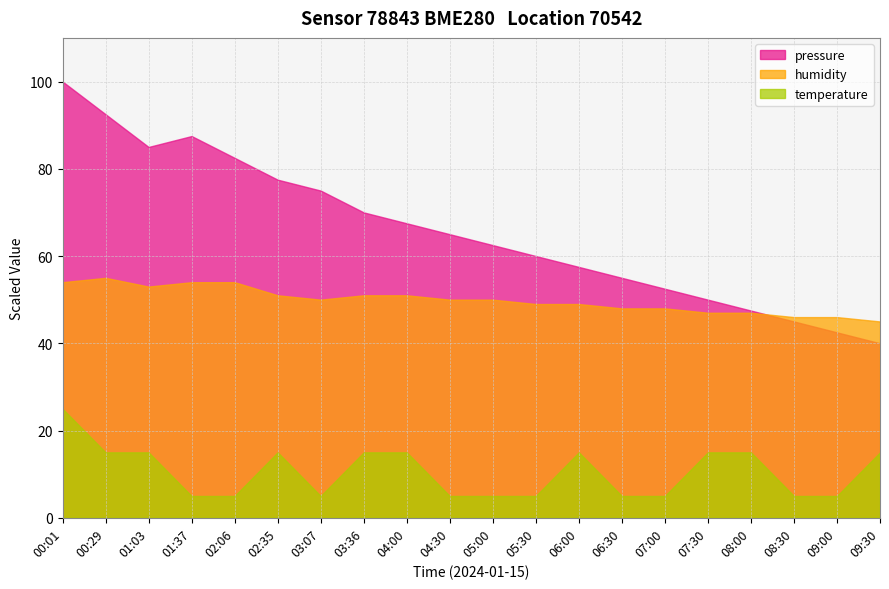

Rank the series at 00:01 from highest to lowest value.

pressure, humidity, temperature